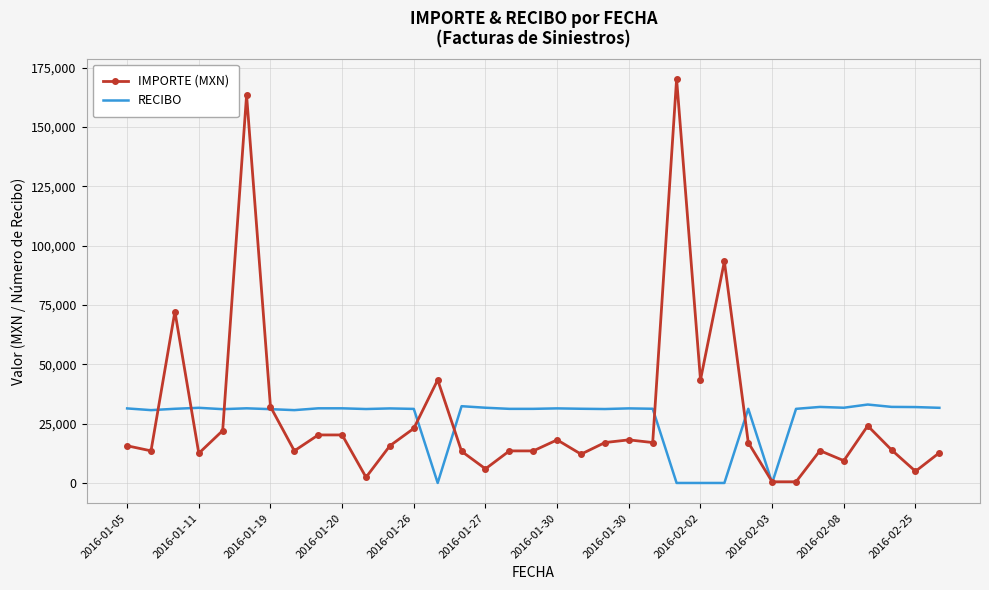

List the series in order of their peak value, highest first.

IMPORTE (MXN), RECIBO